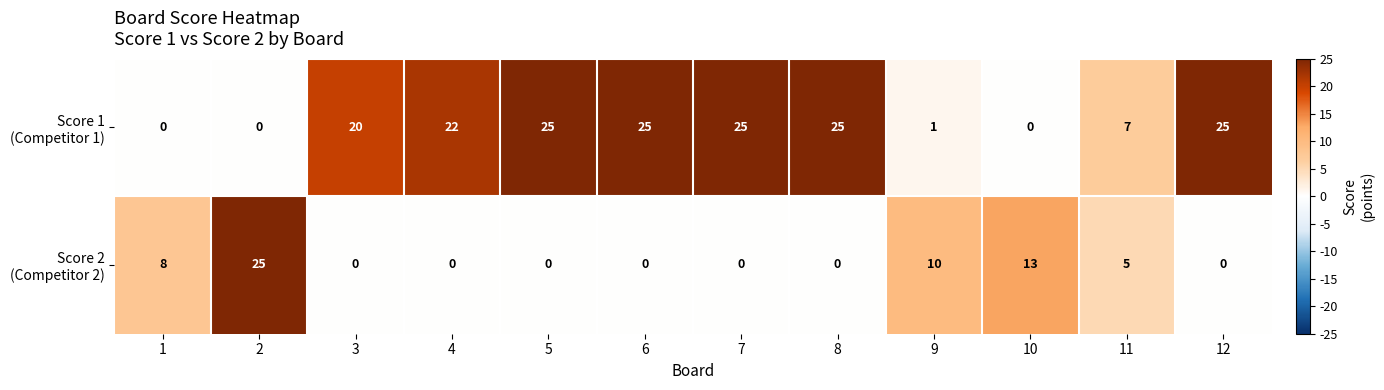

At how many categories does at least one series exceed 6?

12